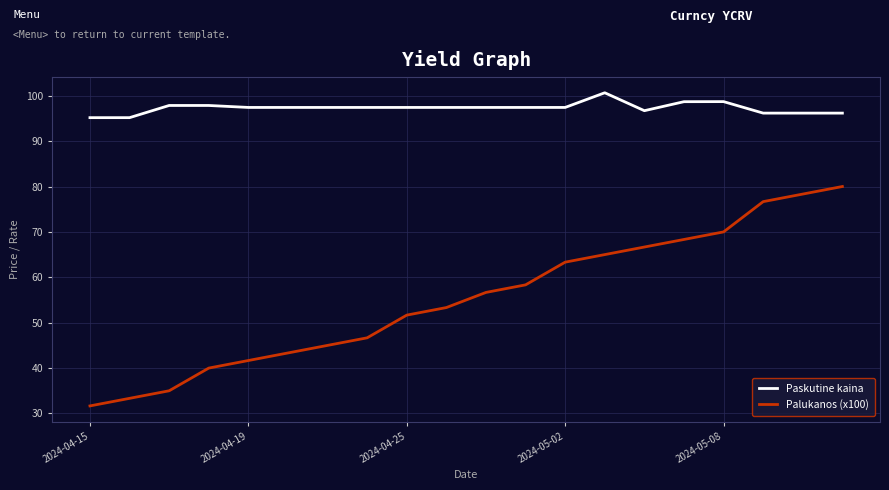

Which series has the largest total across all categories?

Paskutine kaina